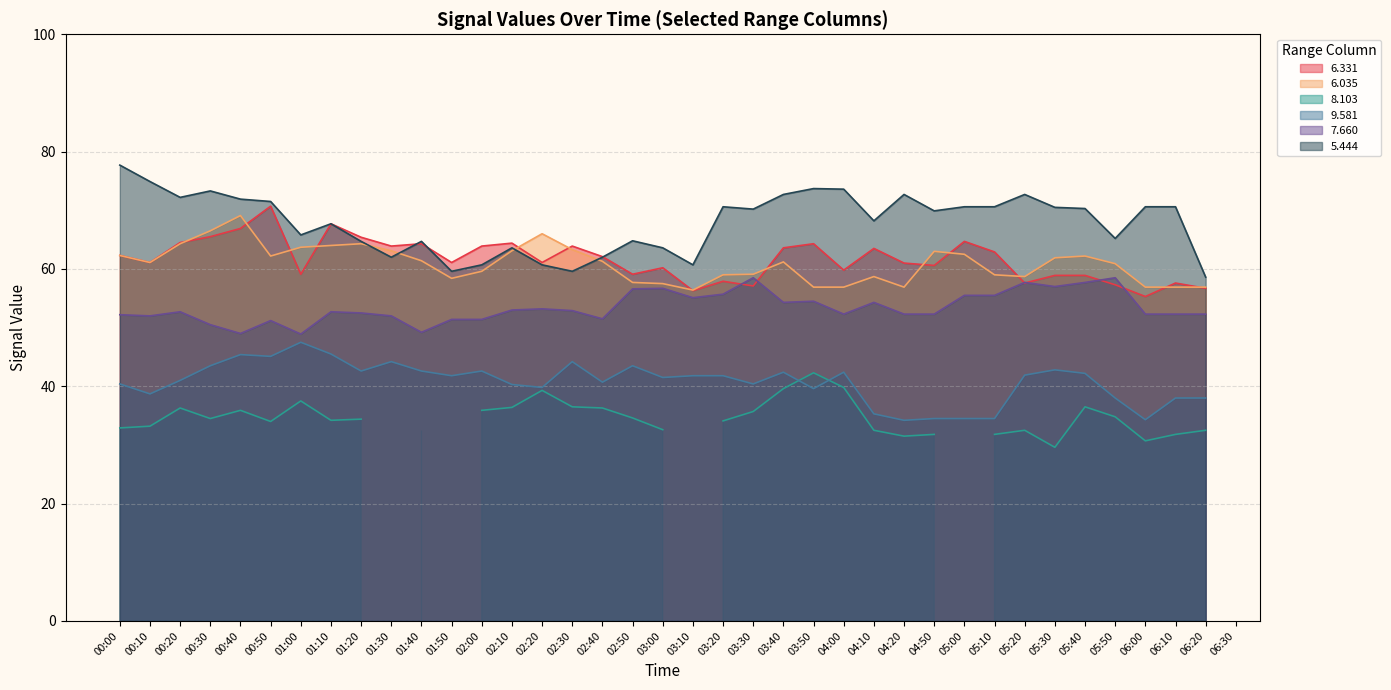

How many intersections are there between 6.331 and 7.660?

6